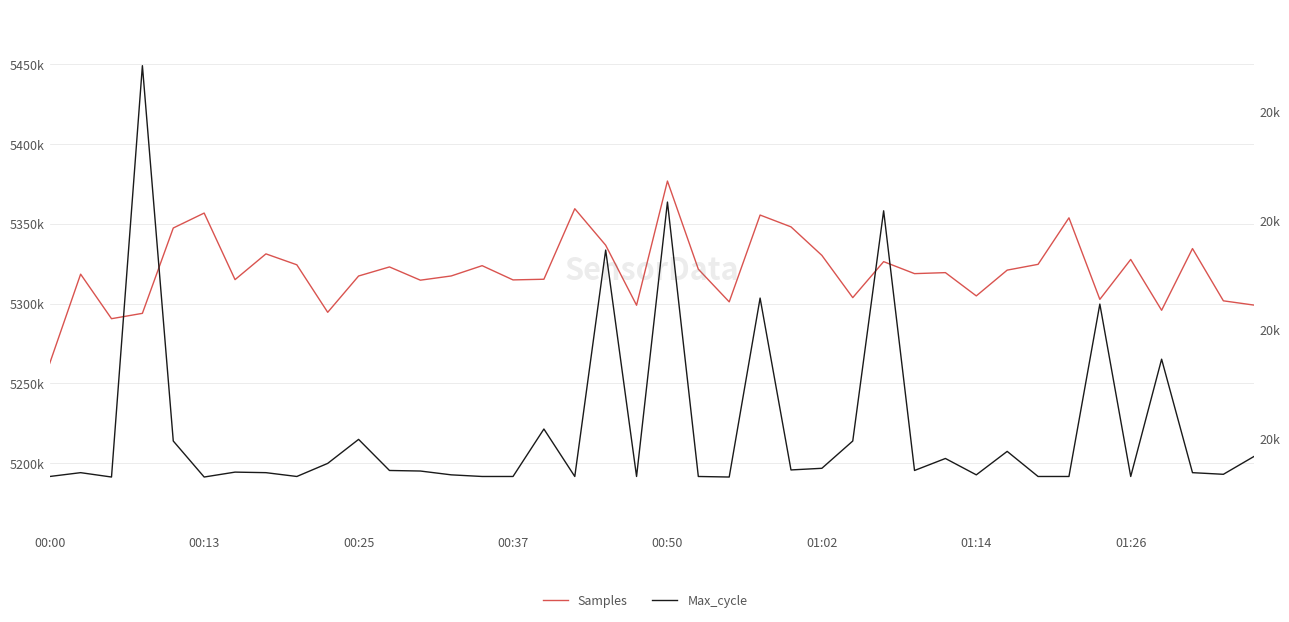

True or false: Max_cycle and Samples intersect in this chart.

False